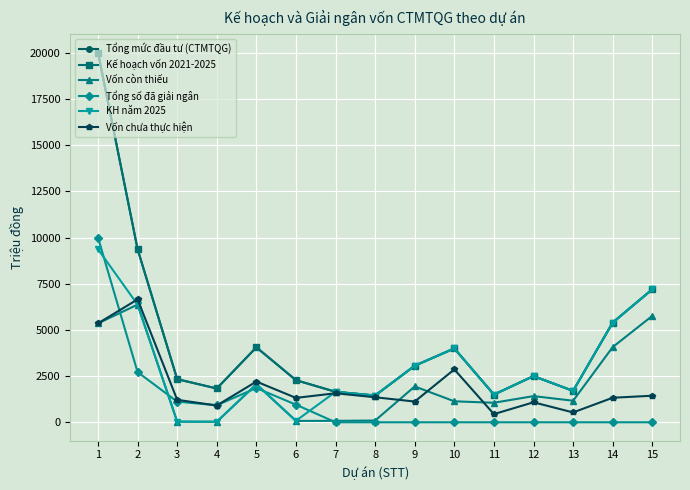

How many lines are shown in the chart?

6